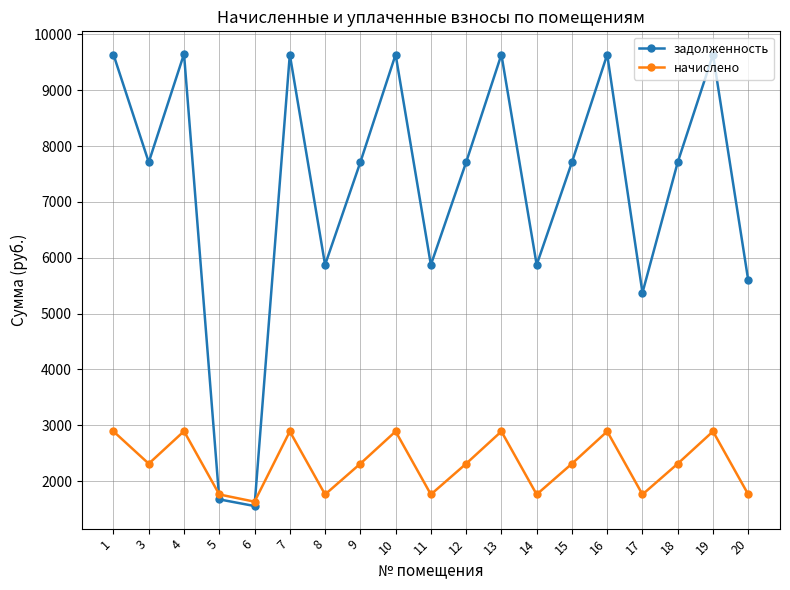

Between 6 and 18, which series saw the biggest shift?

задолженность